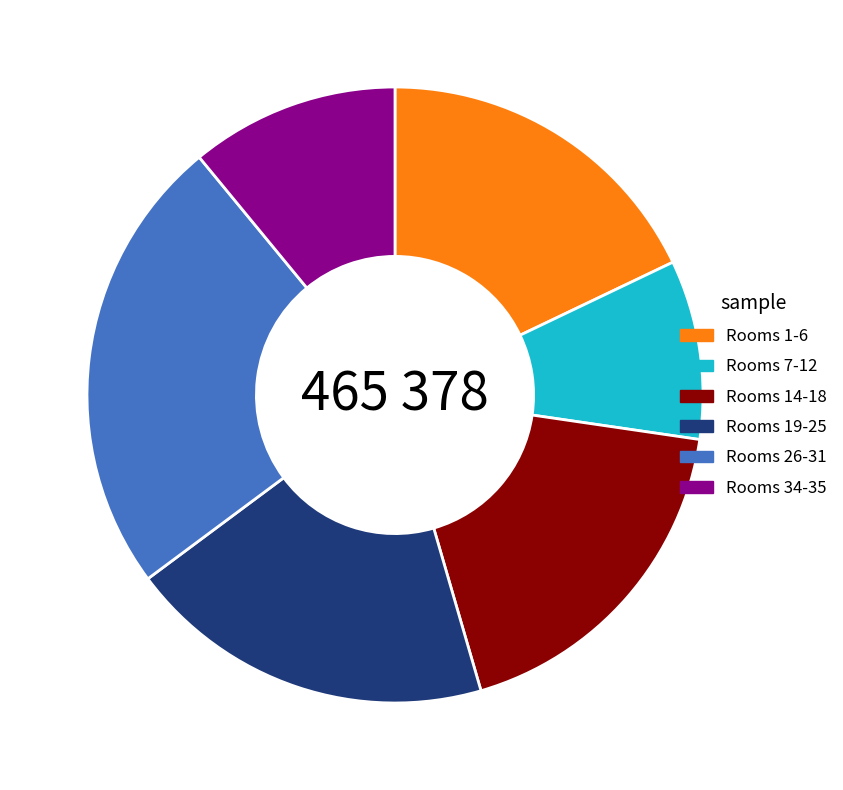

Approximately how many times larger is the value at Rooms 34-35 compared to Rooms 1-6?

0.6